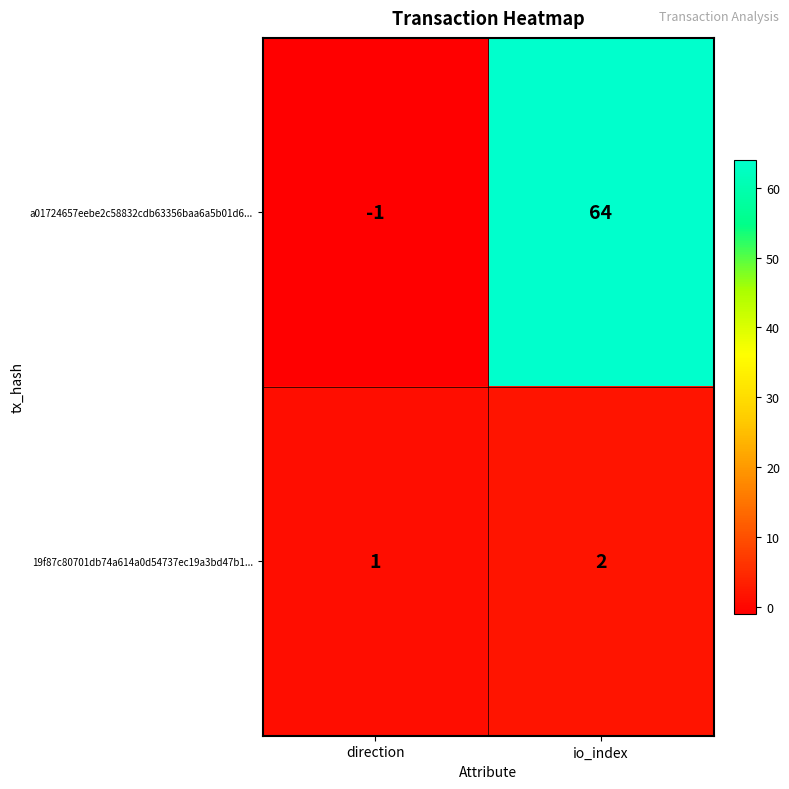

How many categories are shown in the chart?

2